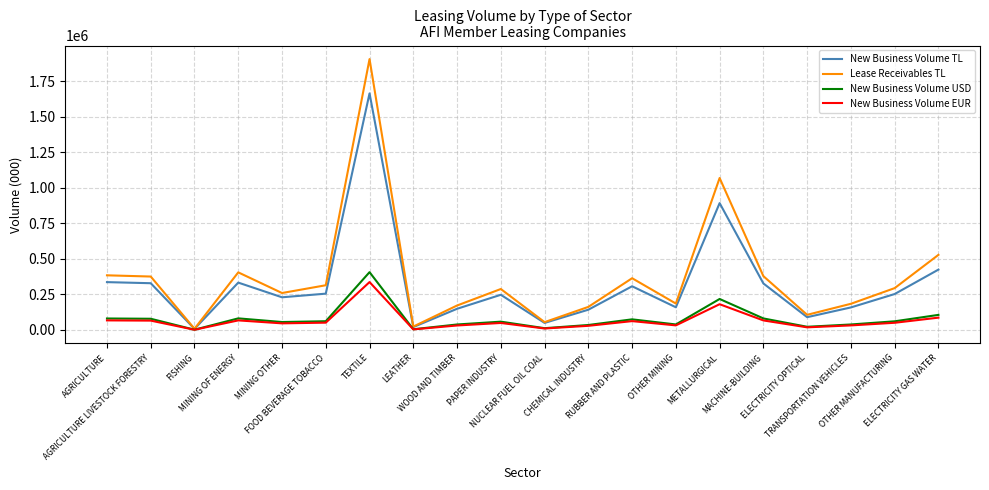

Which series has the largest range (max minus min)?

Lease Receivables TL